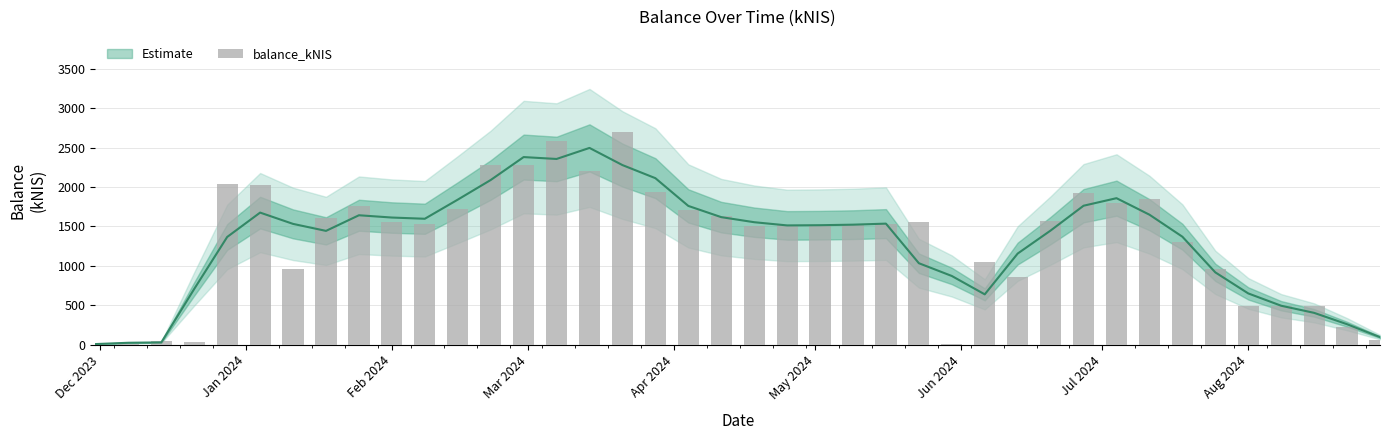

How many bars are there in total?

40